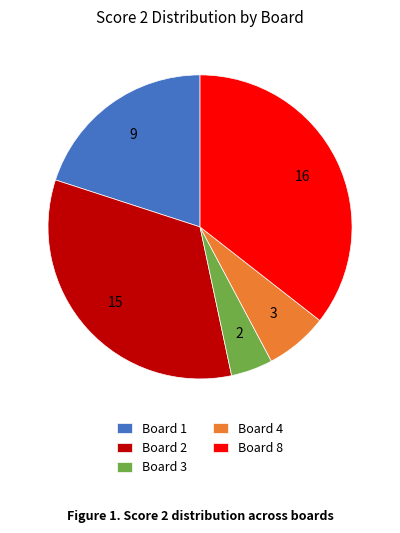

Which slice is the largest?

Board 8